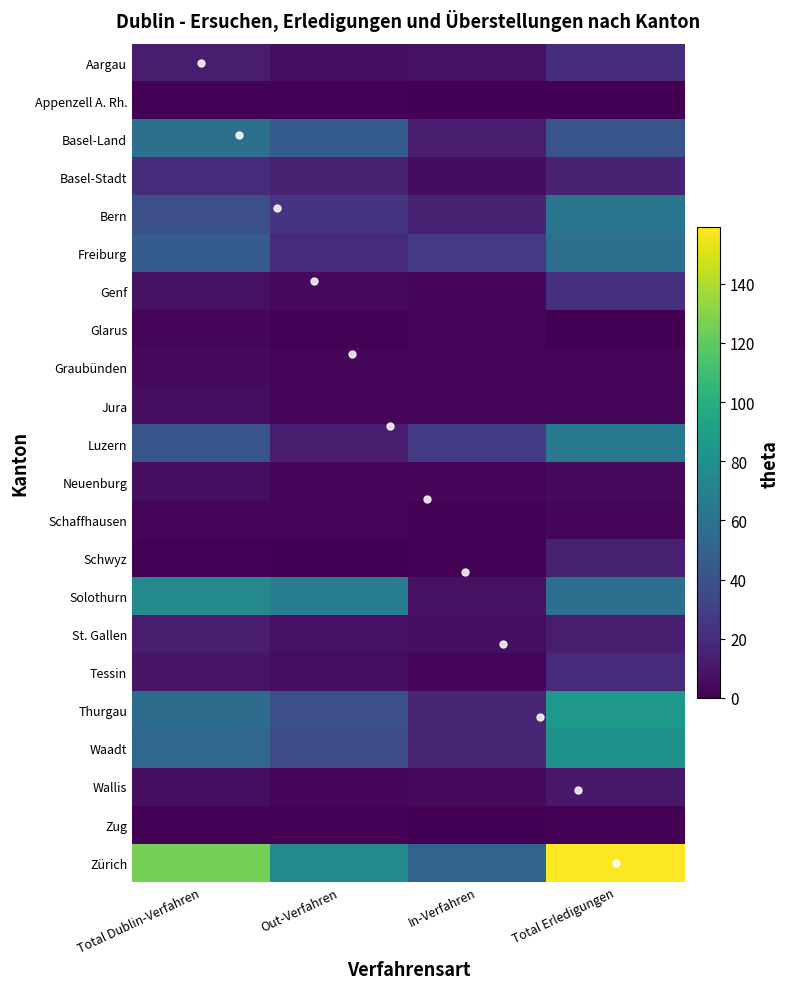

What is the greatest value displayed?

159